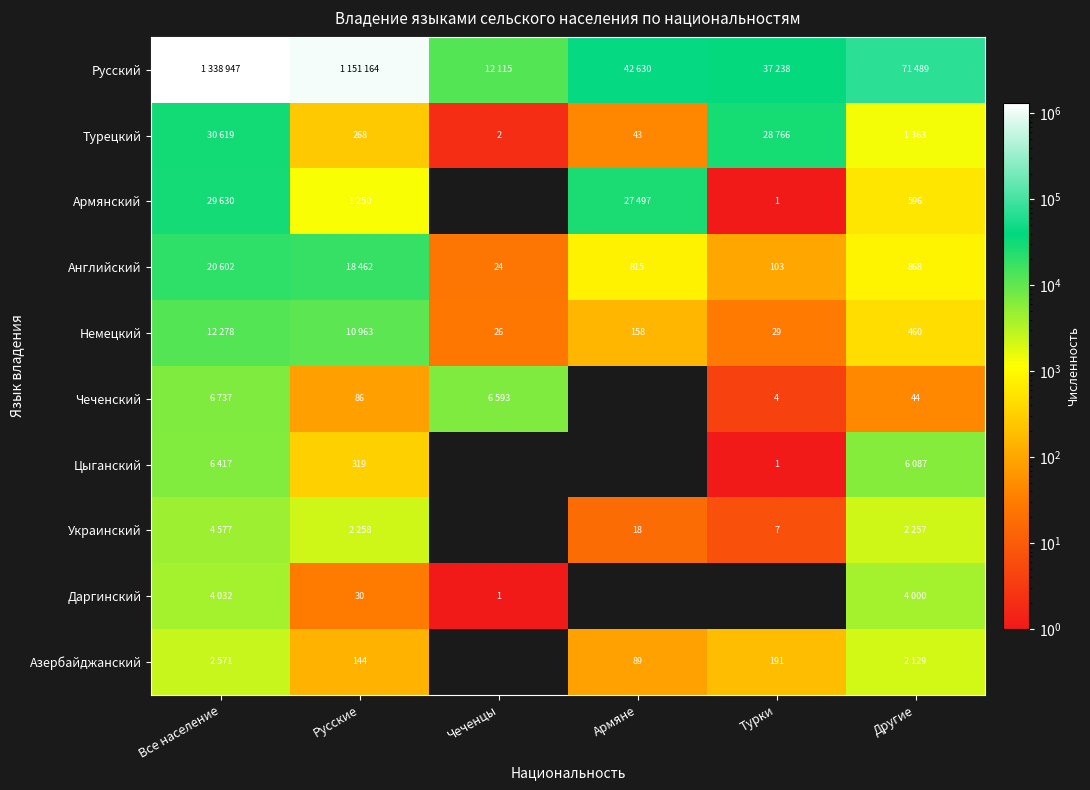

The Английский series shows 58 at Турки. True or false?

False